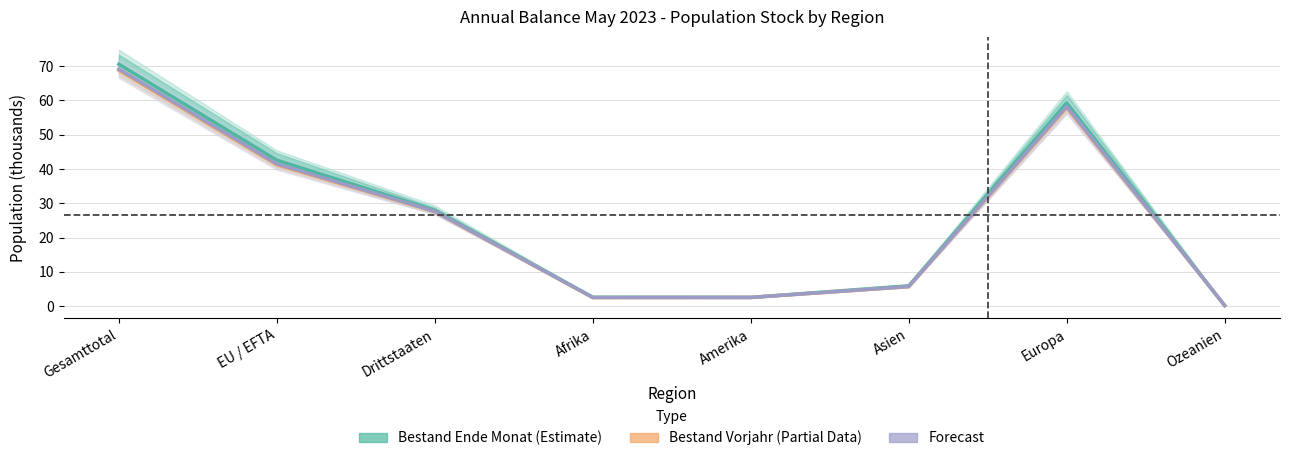

Between EU / EFTA and Afrika, which series saw the biggest shift?

Bestand Ende Monat (Estimate)